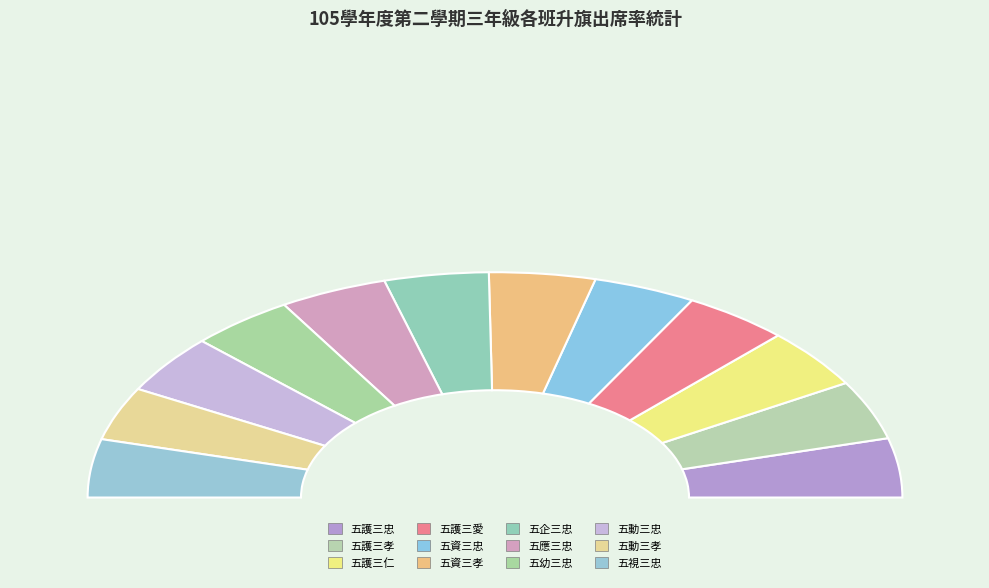

To the nearest percent, what is the average slice percentage?

8%